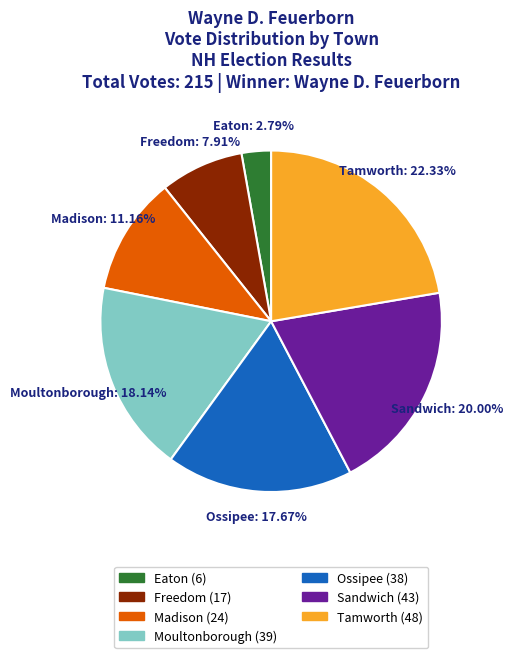

Which has a higher value, Moultonborough or Freedom?

Moultonborough